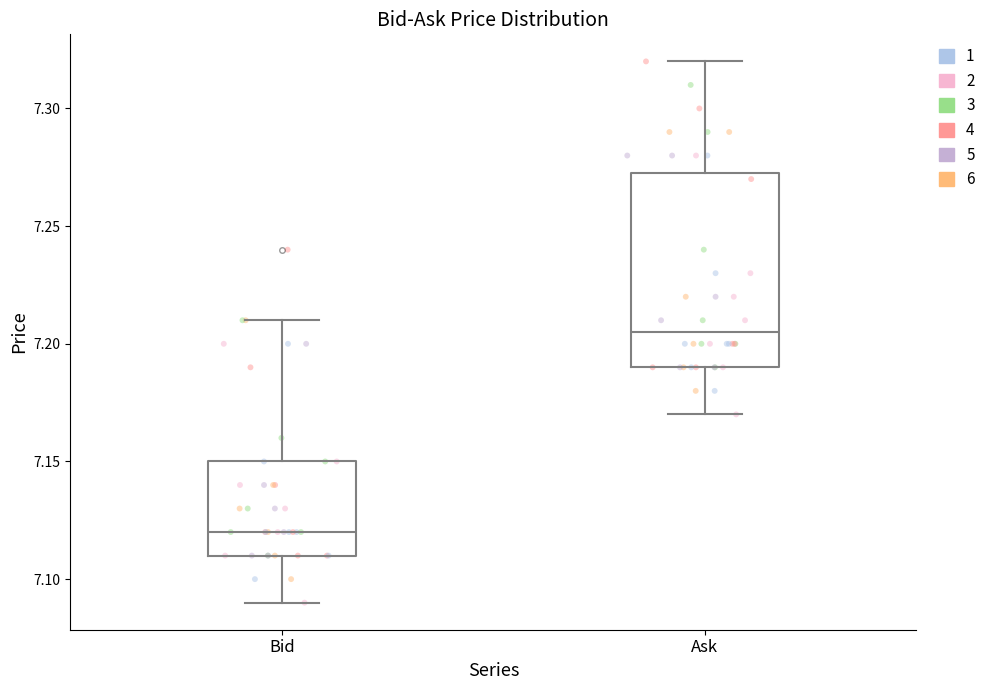

Reading left to right, transcribe this box plot: for each box, give where its median line is, the range the box spans, and where its two whiskers end, as read against the y-axis. The values are not printed on the chart, so give them approximately, as read against the axis.

Bid: median 7.120, box 7.110 to 7.150, whiskers 7.090 to 7.210
Ask: median 7.205, box 7.190 to 7.275, whiskers 7.170 to 7.320